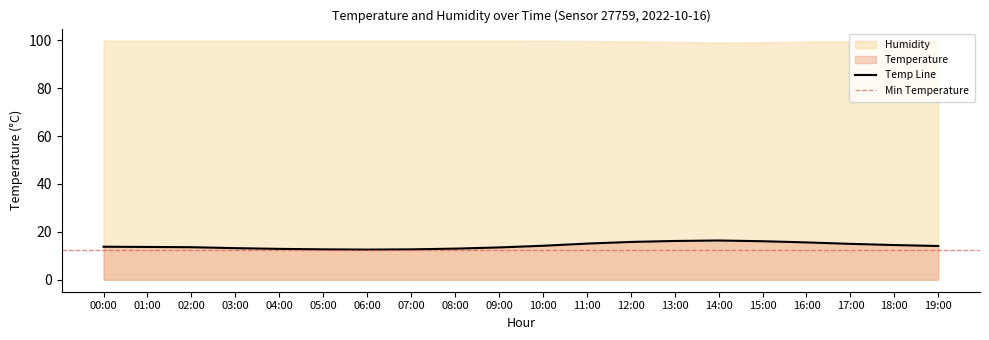

What is the sum of all values?

284.7